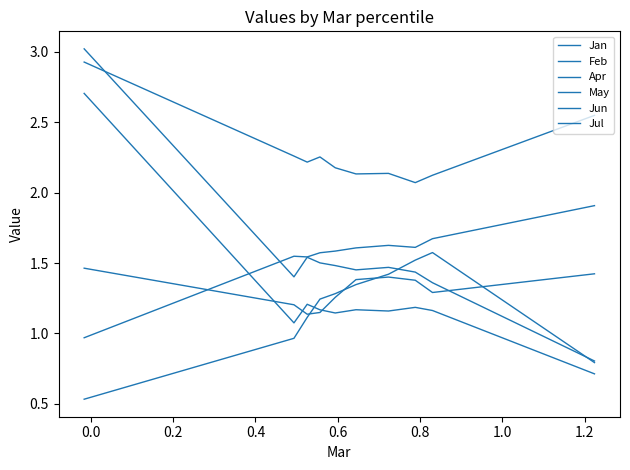

How many lines are shown in the chart?

6